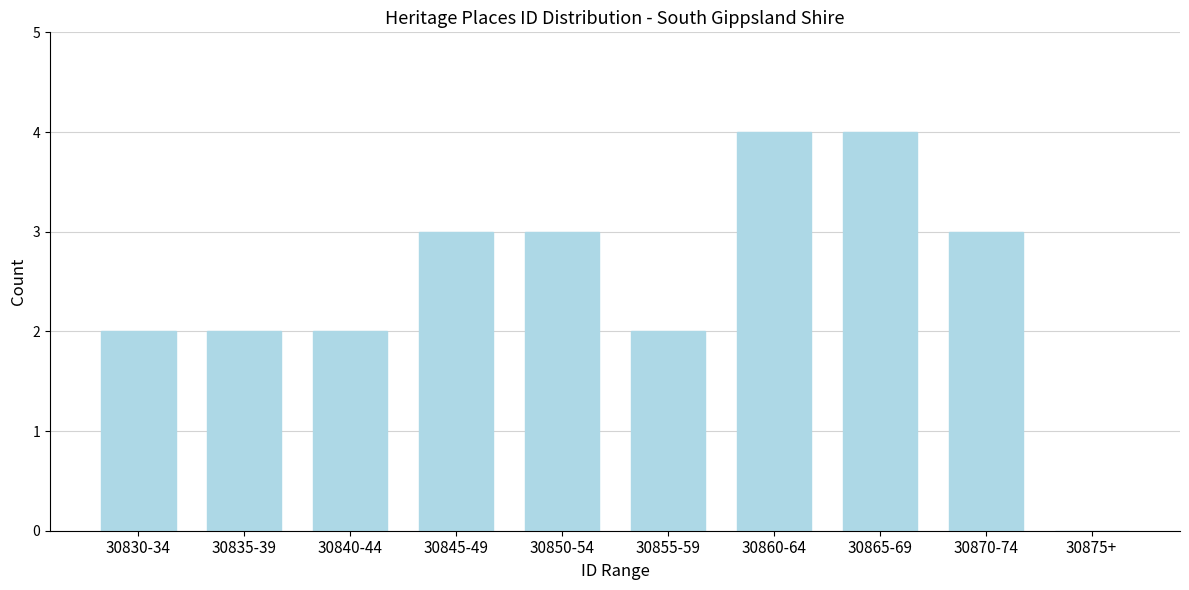

Reading right to left, list all the values displayed in this chart.

30875+=0	30870-74=3	30865-69=4	30860-64=4	30855-59=2	30850-54=3	30845-49=3	30840-44=2	30835-39=2	30830-34=2